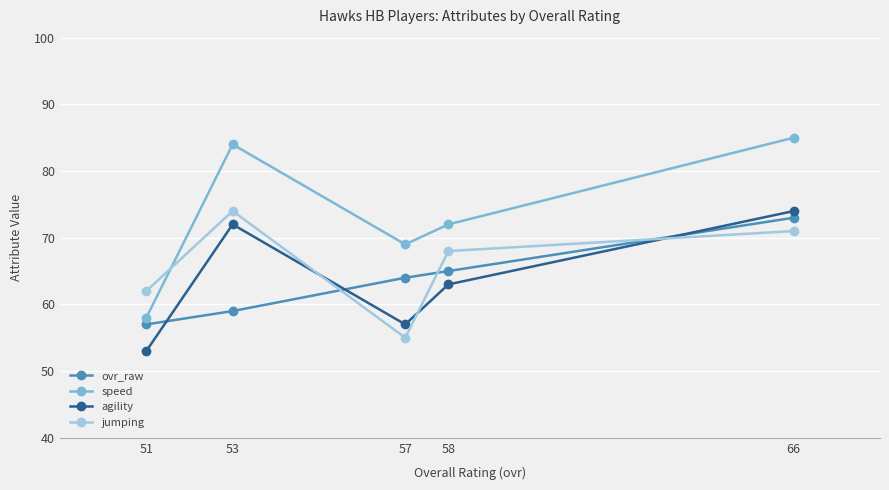

What is the value of the ovr_raw point at the 3rd from the left?

64